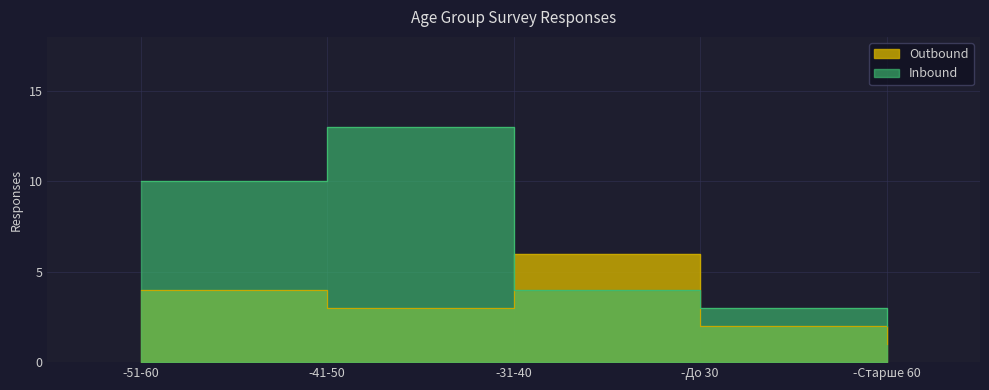

List the labels in order of Outbound value, largest first.

-31-40, -51-60, -41-50, -До 30, -Старше 60